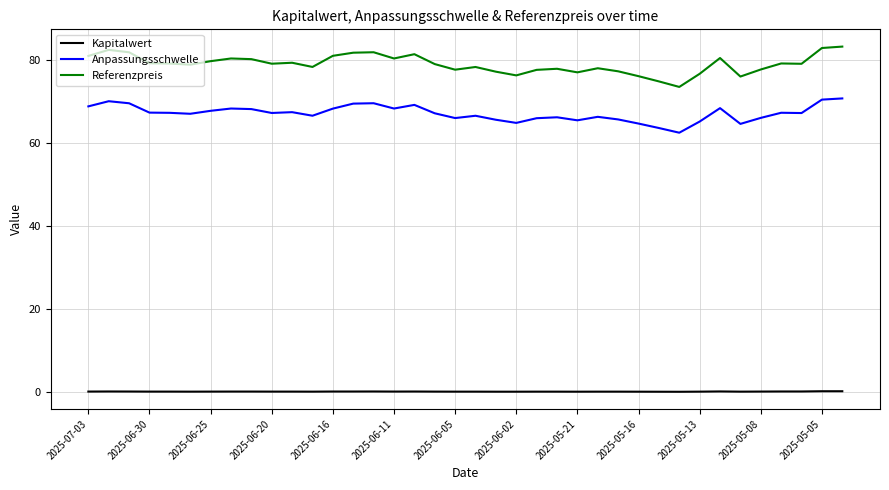

Rank the series by their maximum value, from lowest to highest.

Kapitalwert, Anpassungsschwelle, Referenzpreis